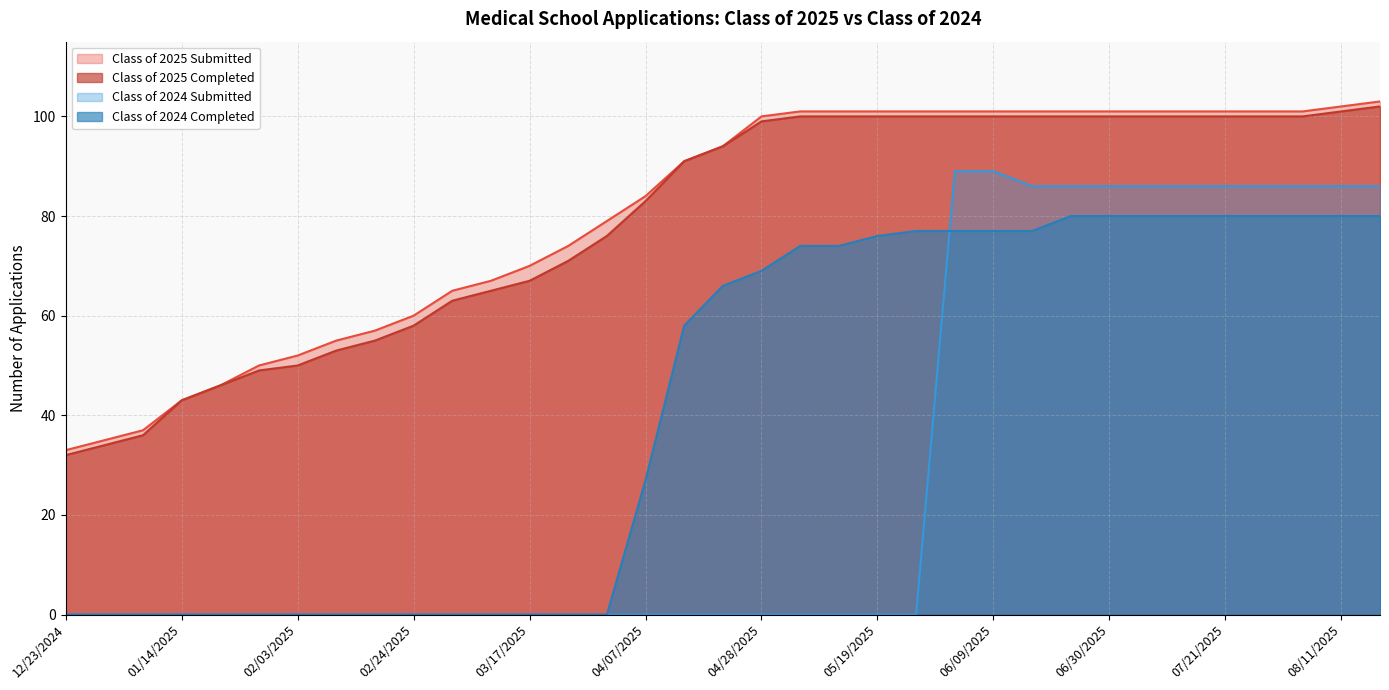

Is it true that Class of 2024 Submitted equals 0 at 05/12/2025?

True